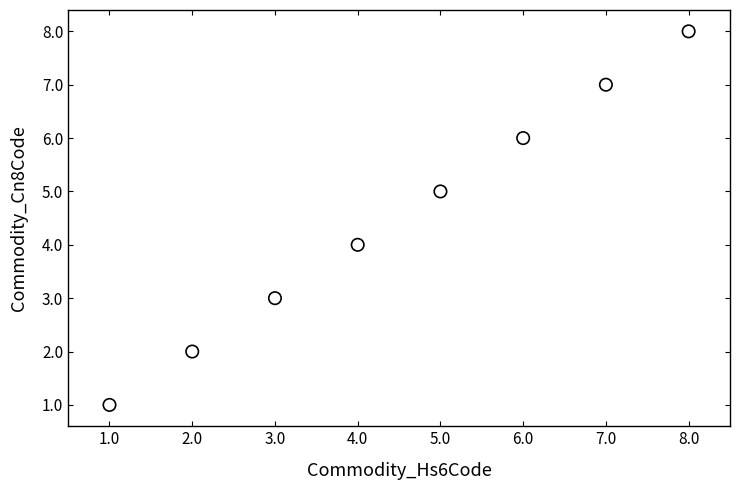

What is the average X value?

4